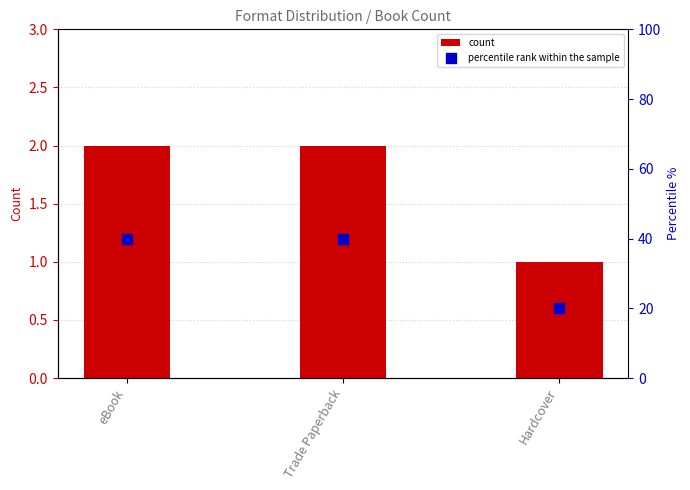

At which category is the sum across all series the highest?

eBook